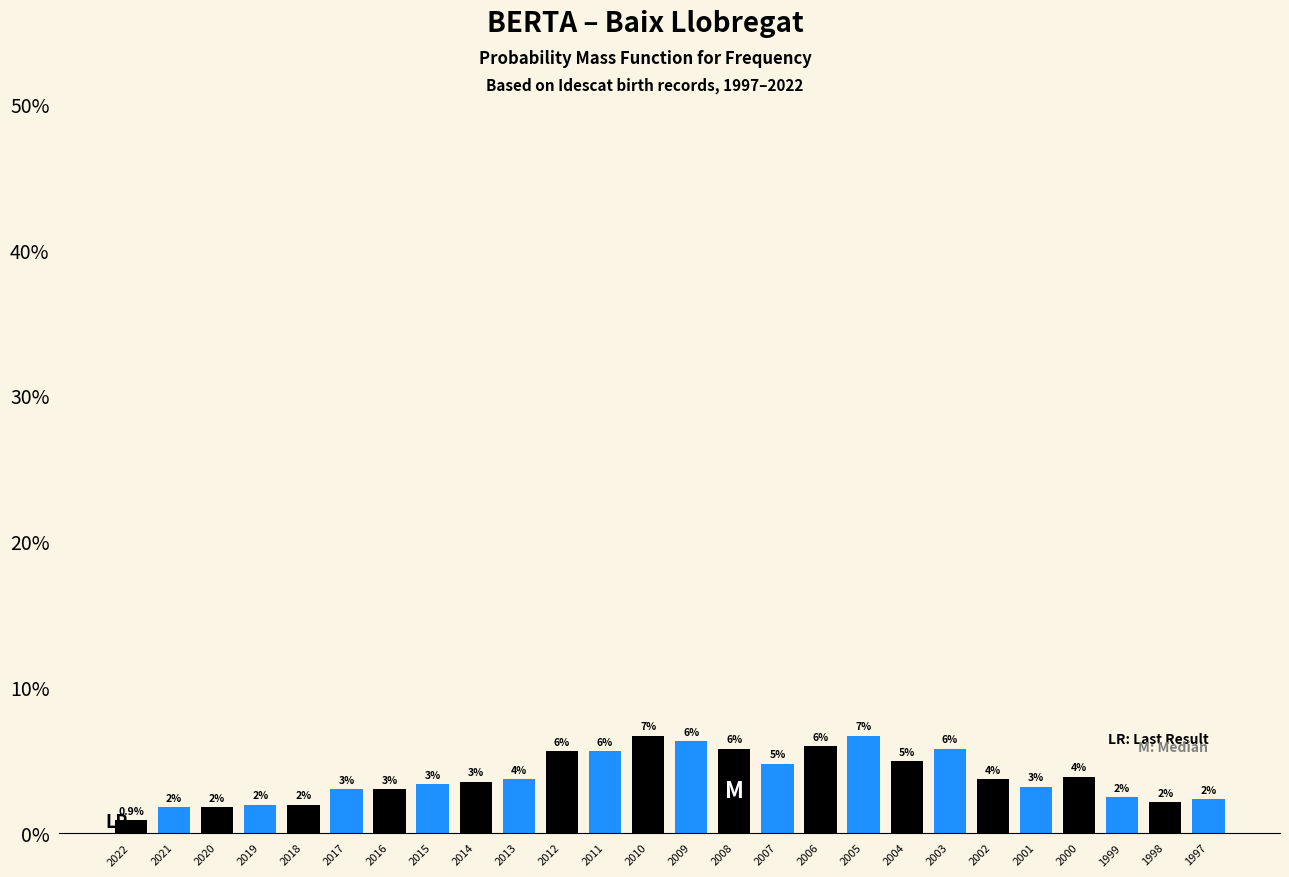

Does the chart contain any negative values?

No